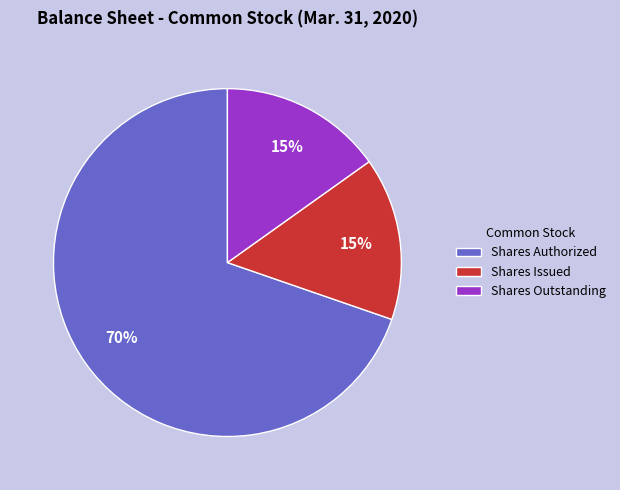

How many slices are in this pie chart?

3